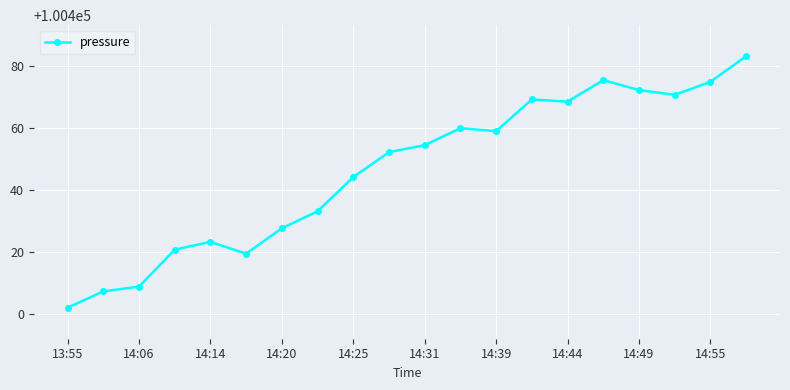

Does the chart display data point markers on the line(s)?

Yes